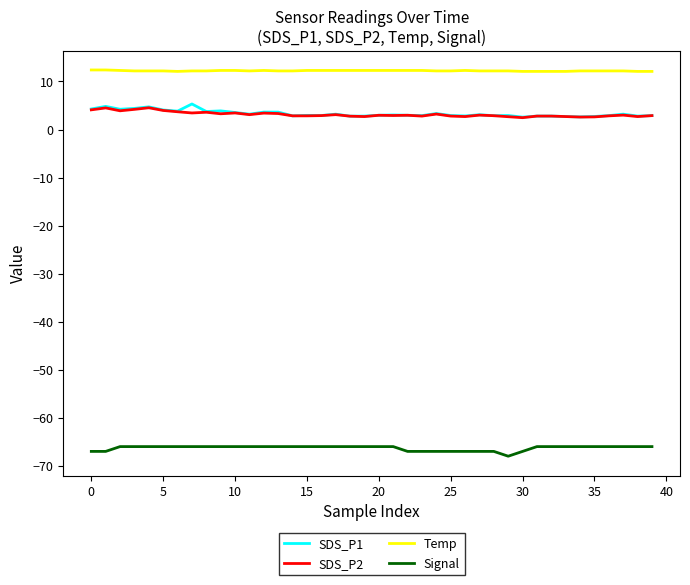

What is the minimum value shown in the chart?

-68.0